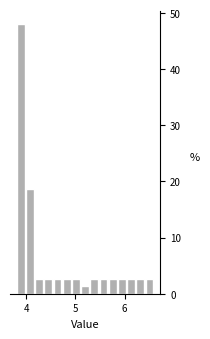

Read against the x-axis, roughly where is the centre of the tallest bar?

3.9